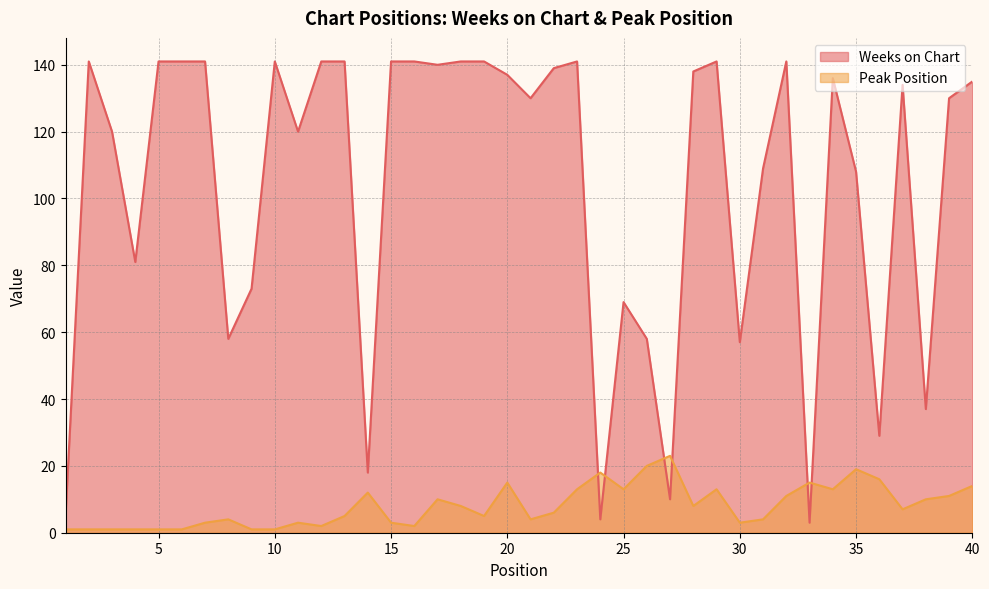

At how many categories does at least one series exceed 38?

33